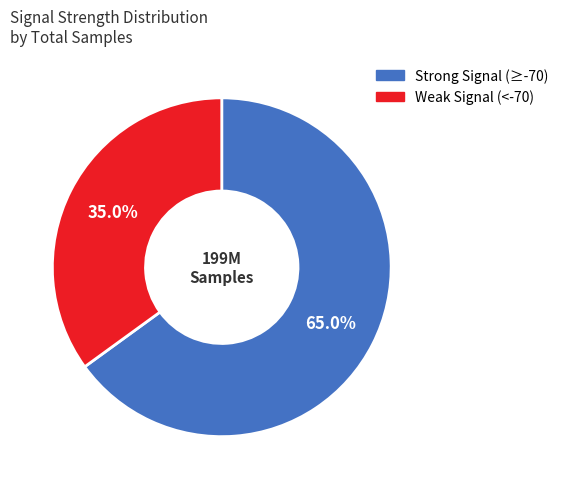

Is there a majority slice in this chart?

Yes